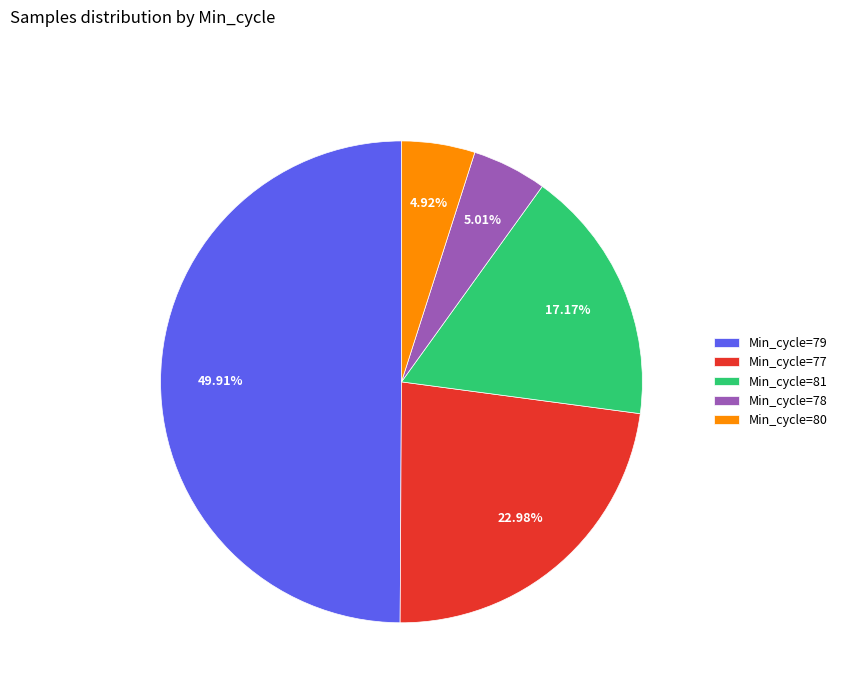

Between Min_cycle=80 and Min_cycle=81, which is larger?

Min_cycle=81